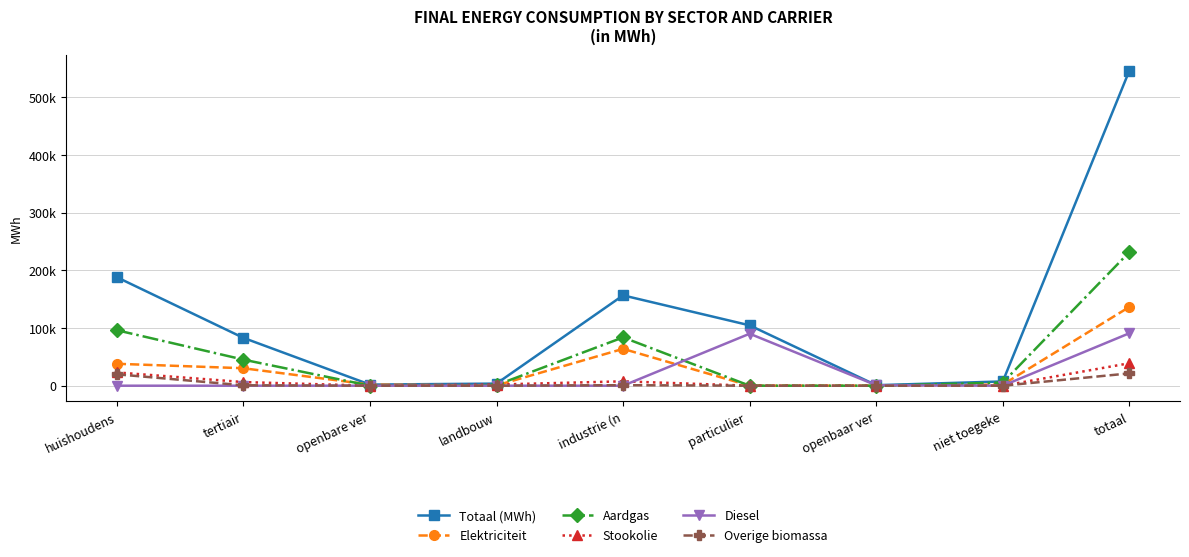

Read the Totaal (MWh) value at industrie (n.

156726.9